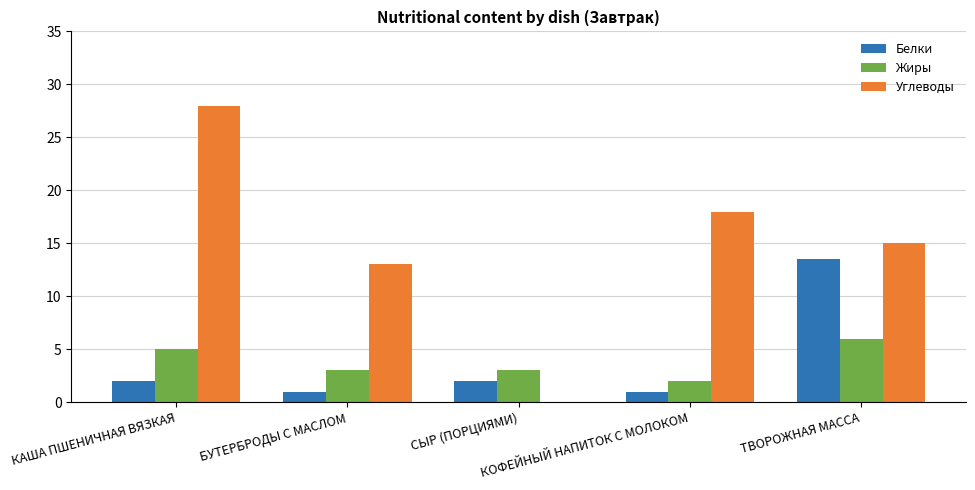

What is the maximum value shown in the chart?

28.0